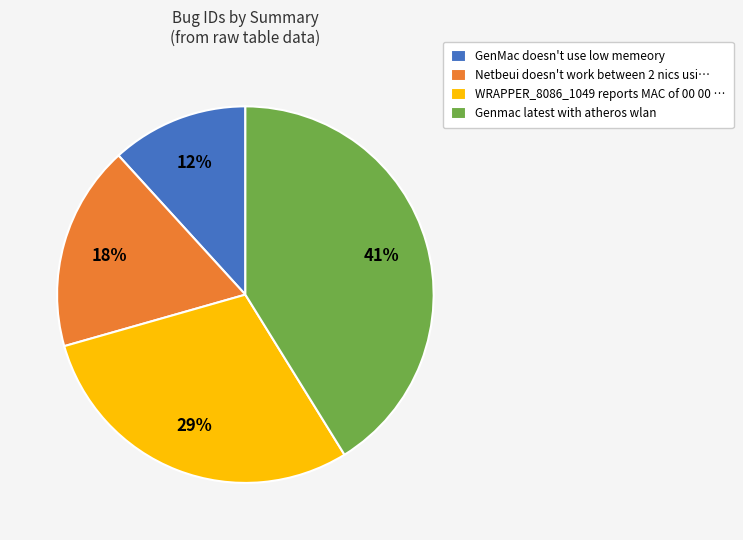

Does GenMac doesn't use low memeory represent more than half of the total?

No